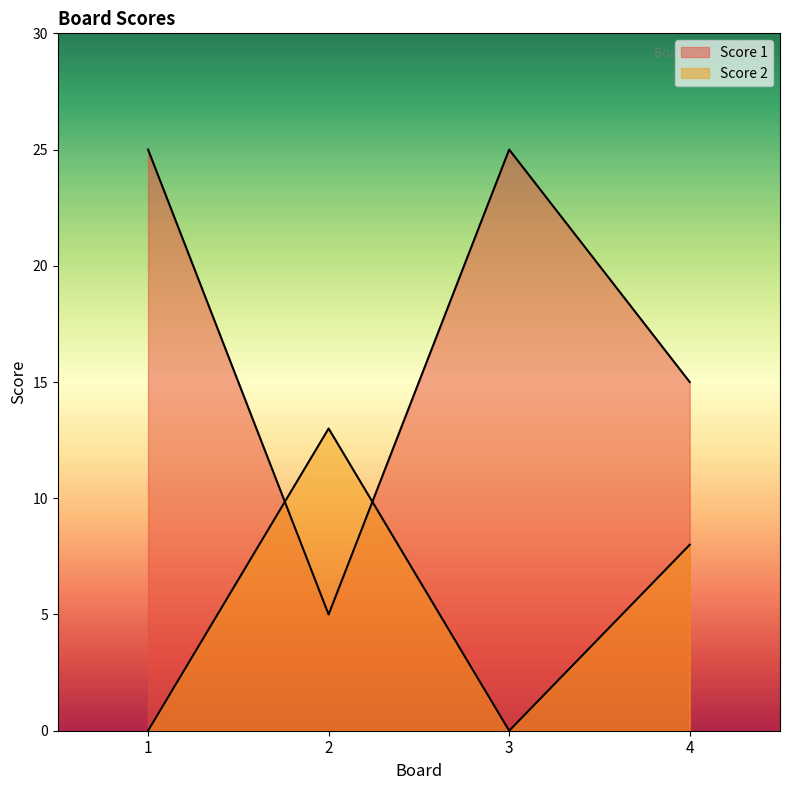

What is the total value across all series at 1?

25